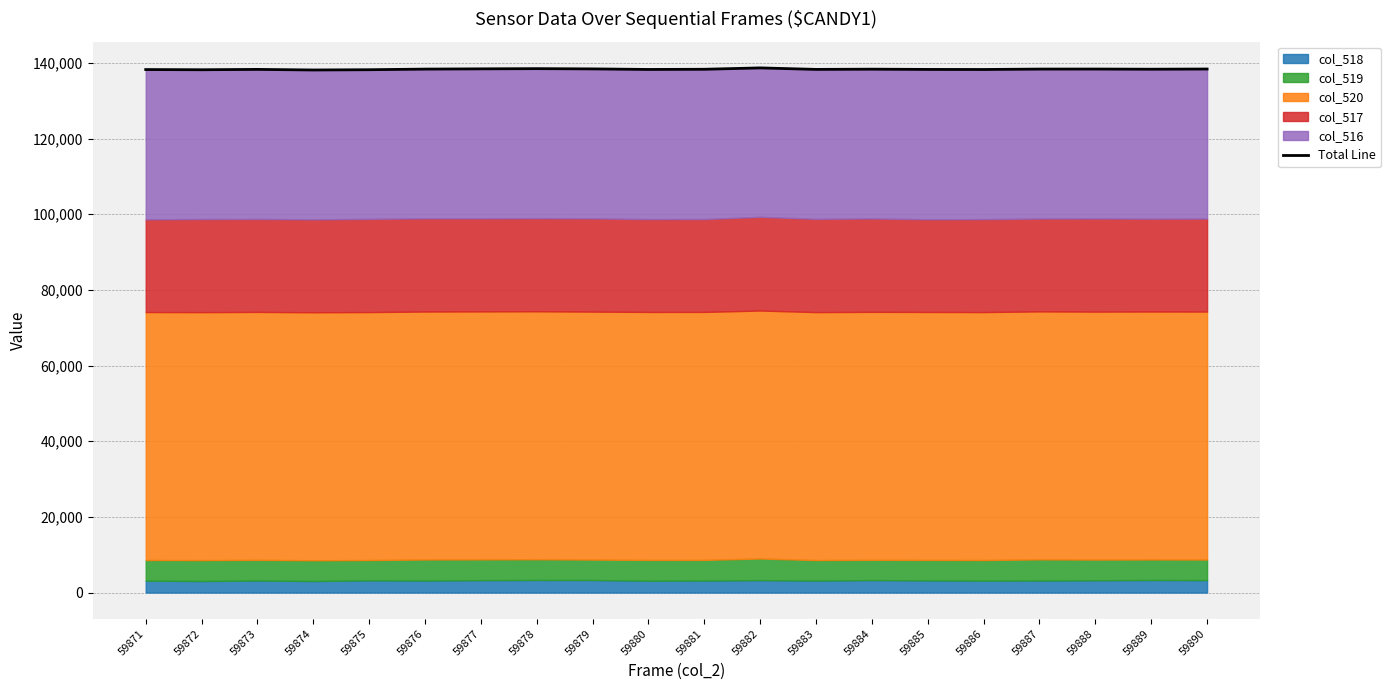

Read the value at 59873.

138269